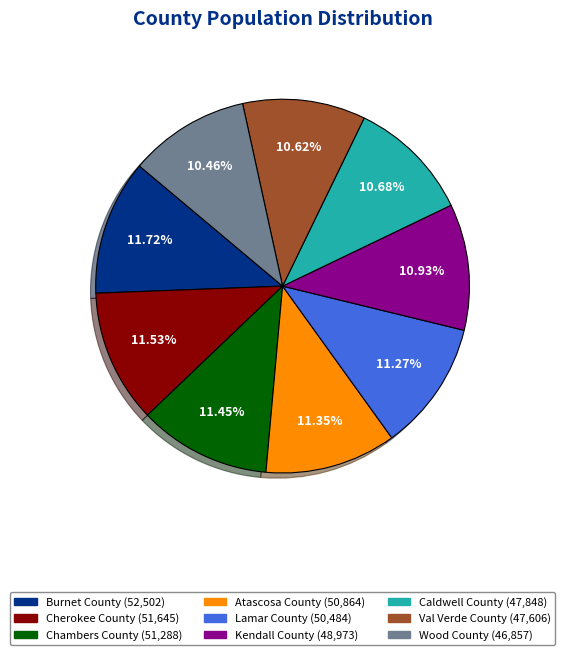

What is the total percentage of Kendall County and Lamar County?

22.2%